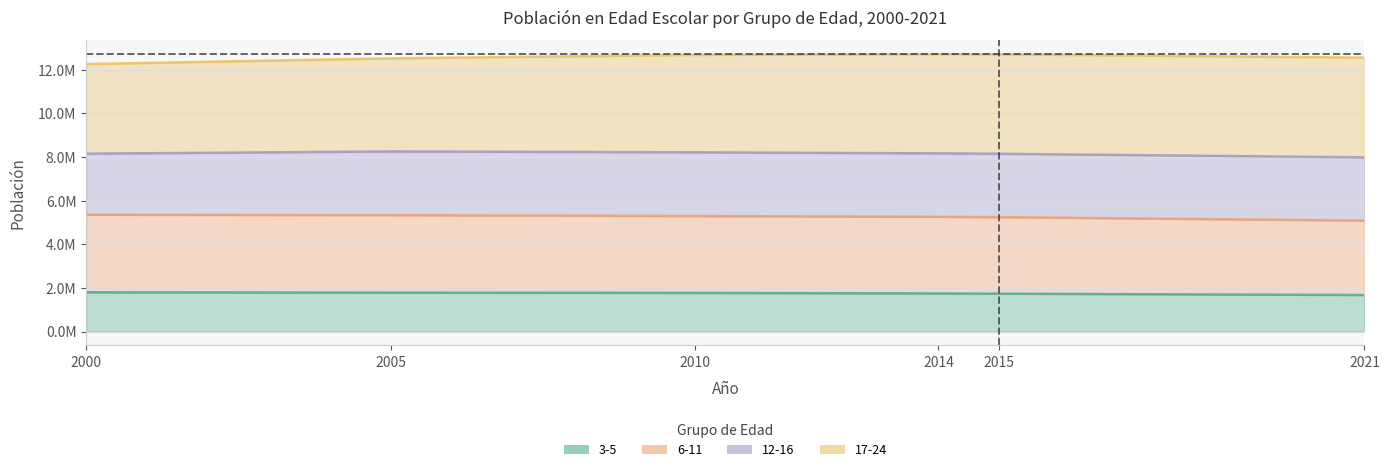

What is the minimum value shown in the chart?

1672895